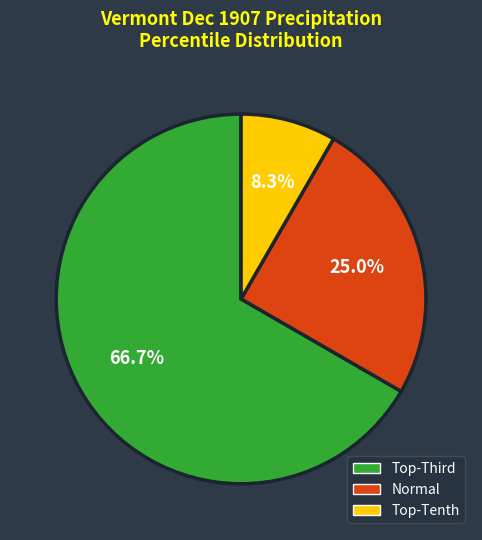

Does any single category account for the majority?

Yes